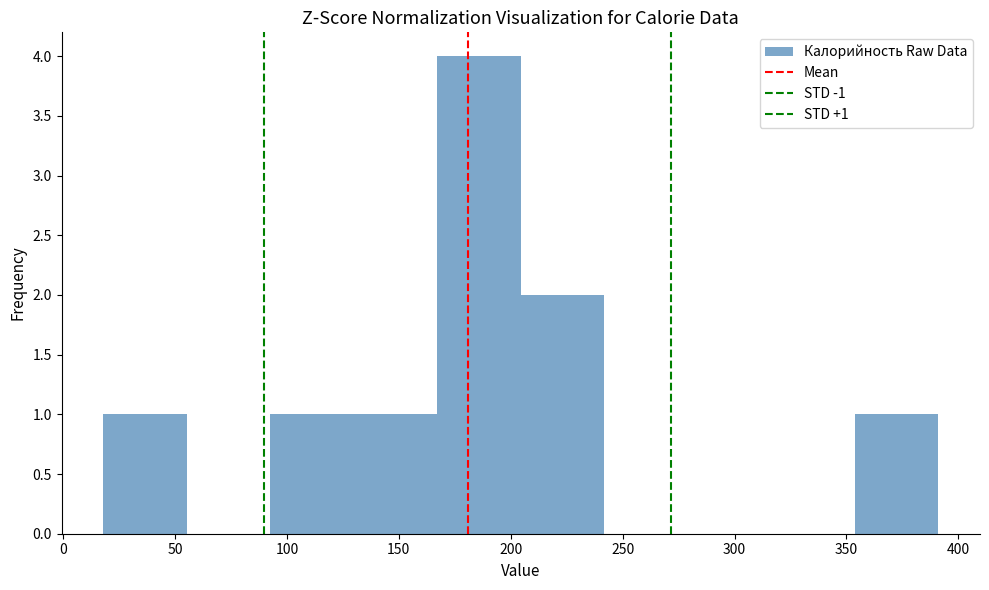

Which range on the x-axis has the tallest bar?

165 to 205